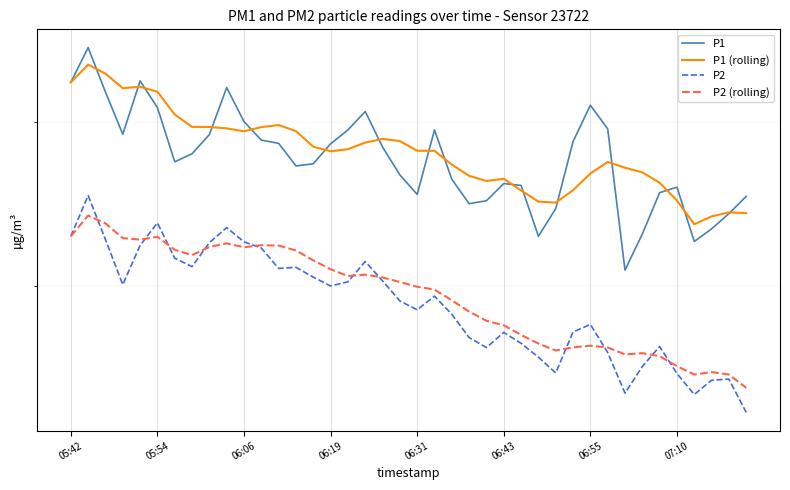

The P1 series shows 25.4 at 06:31. True or false?

False